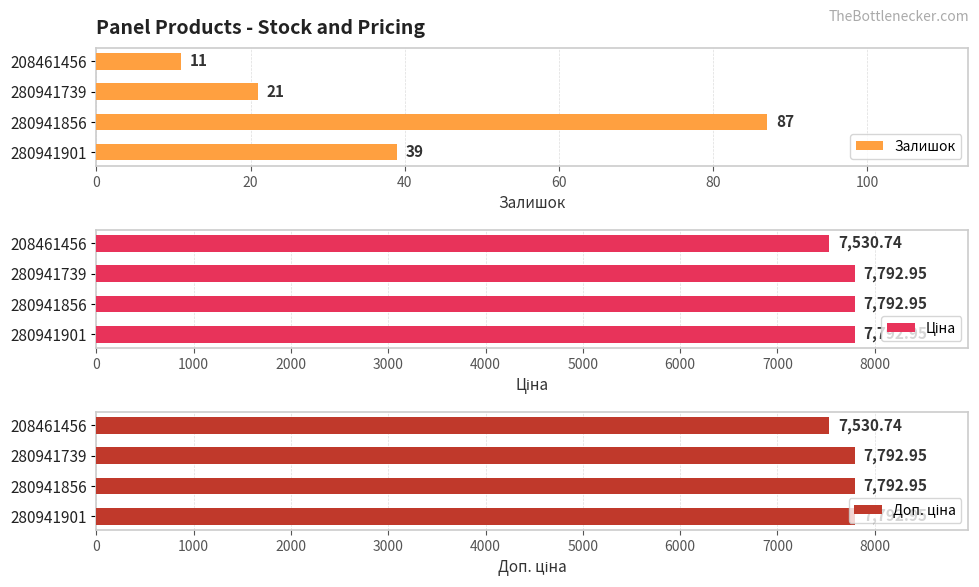

Reading right to left, extract all data points from this chart.

Залишок: 60=11.0	40=21.0	20=87.0	0=39.0
Ціна: 60=7530.7	40=7792.9	20=7792.9	0=7792.9
Доп. ціна: 60=7530.7	40=7792.9	20=7792.9	0=7792.9